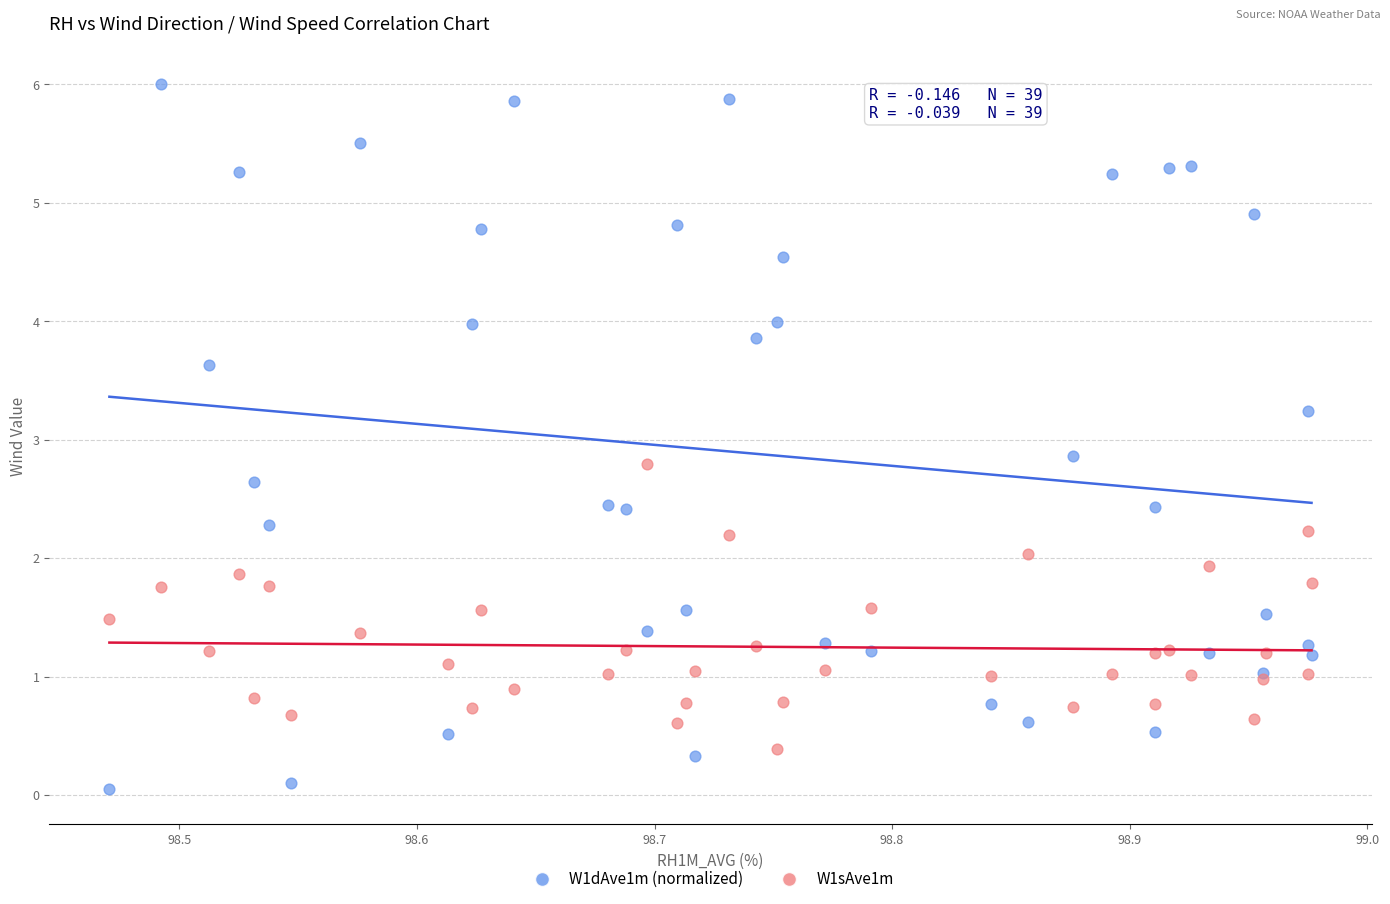

Which series reaches the minimum Y coordinate?

W1dAve1m (normalized)